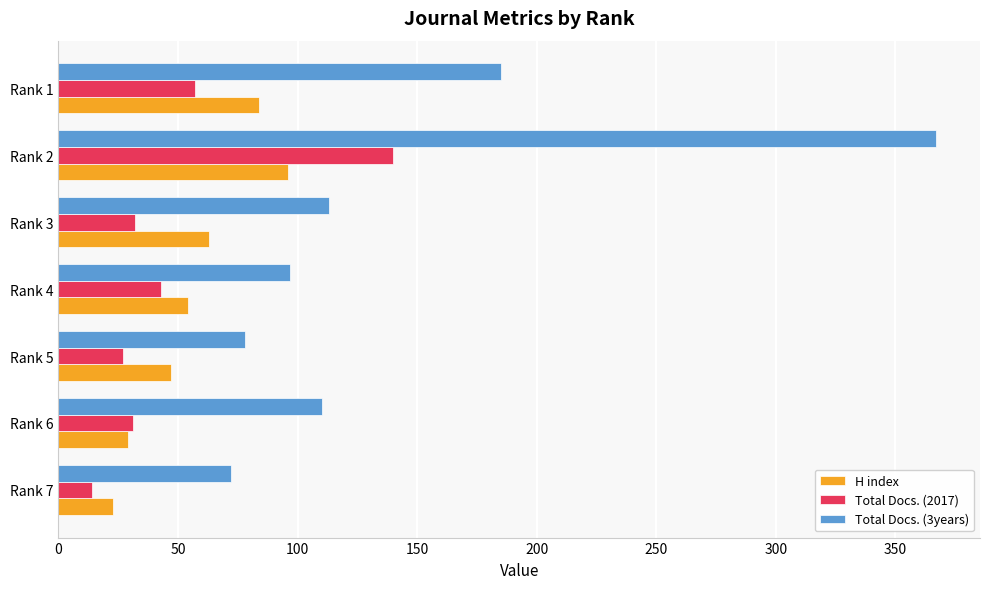

Count the number of categories in the chart.

7